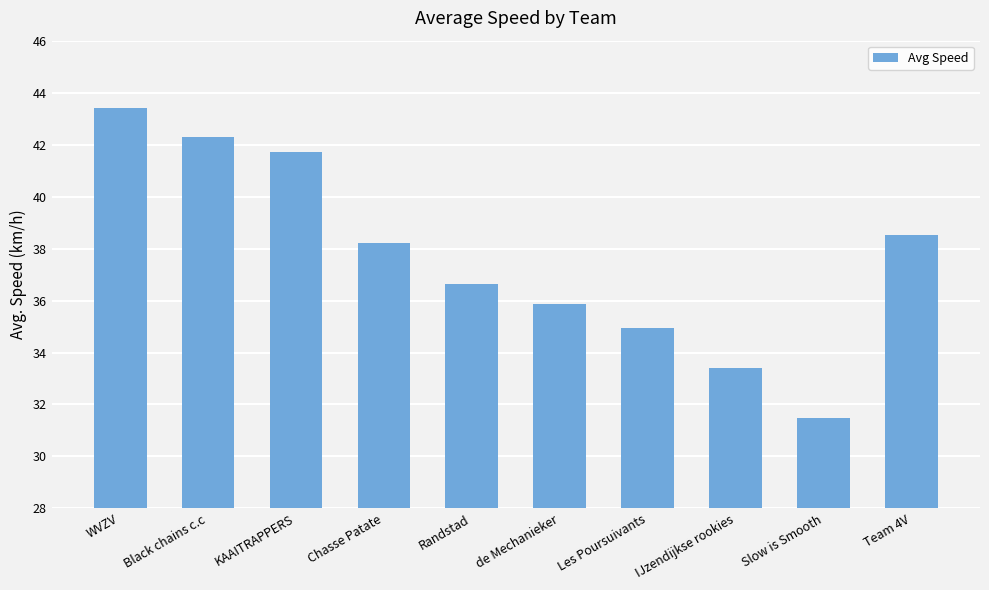

How many bars are there in total?

10